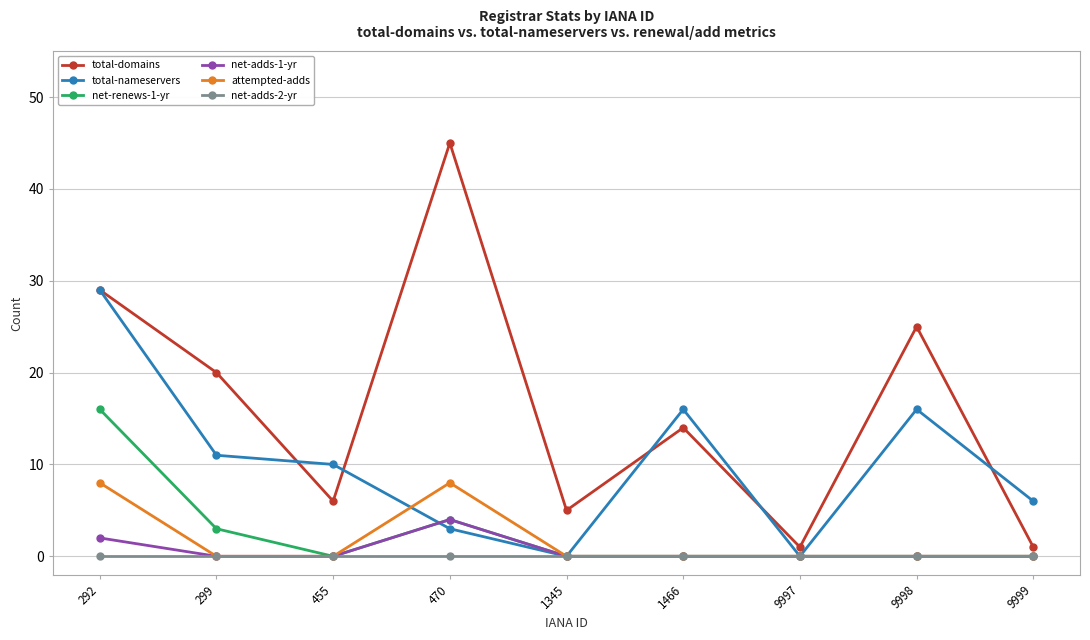

Reading left to right, transcribe all the data shown in this chart.

total-domains: 292=29	299=20	455=6	470=45	1345=5	1466=14	9997=1	9998=25	9999=1
total-nameservers: 292=29	299=11	455=10	470=3	1345=0	1466=16	9997=0	9998=16	9999=6
net-renews-1-yr: 292=16	299=3	455=0	470=4	1345=0	1466=0	9997=0	9998=0	9999=0
net-adds-1-yr: 292=2	299=0	455=0	470=4	1345=0	1466=0	9997=0	9998=0	9999=0
attempted-adds: 292=8	299=0	455=0	470=8	1345=0	1466=0	9997=0	9998=0	9999=0
net-adds-2-yr: 292=0	299=0	455=0	470=0	1345=0	1466=0	9997=0	9998=0	9999=0